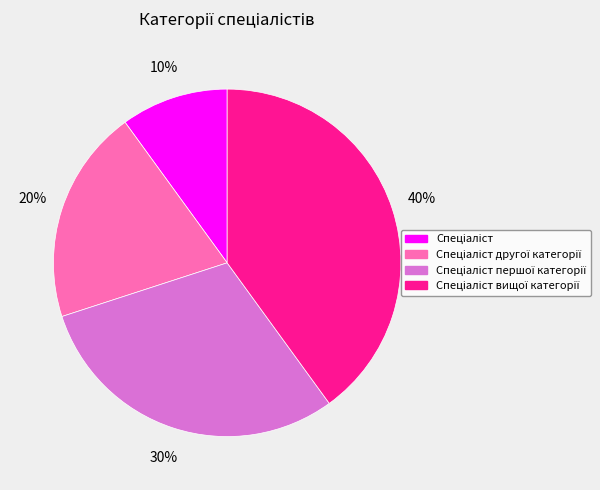

Does any single category account for the majority?

No